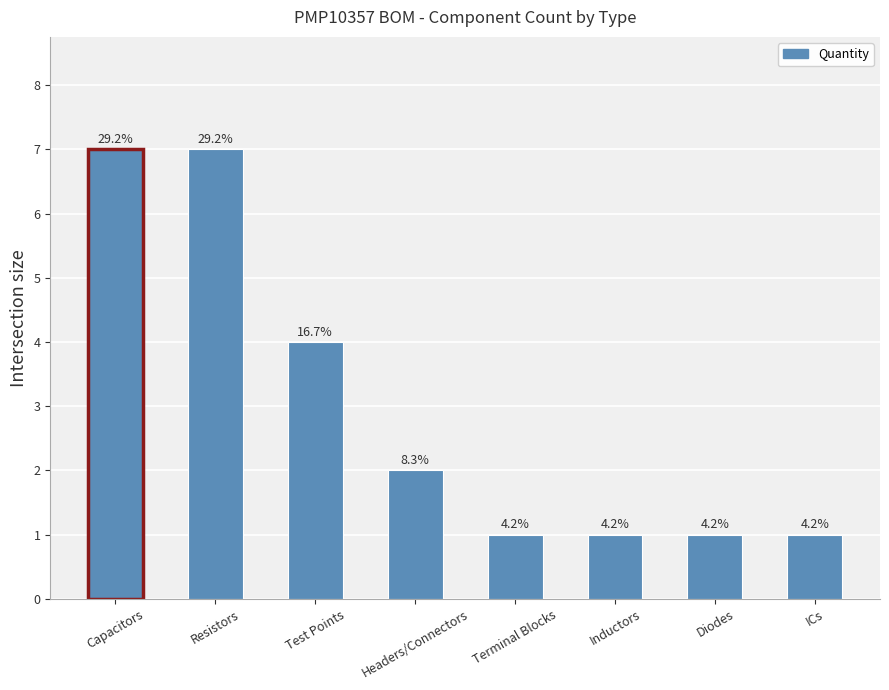

How many bars are there in total?

8